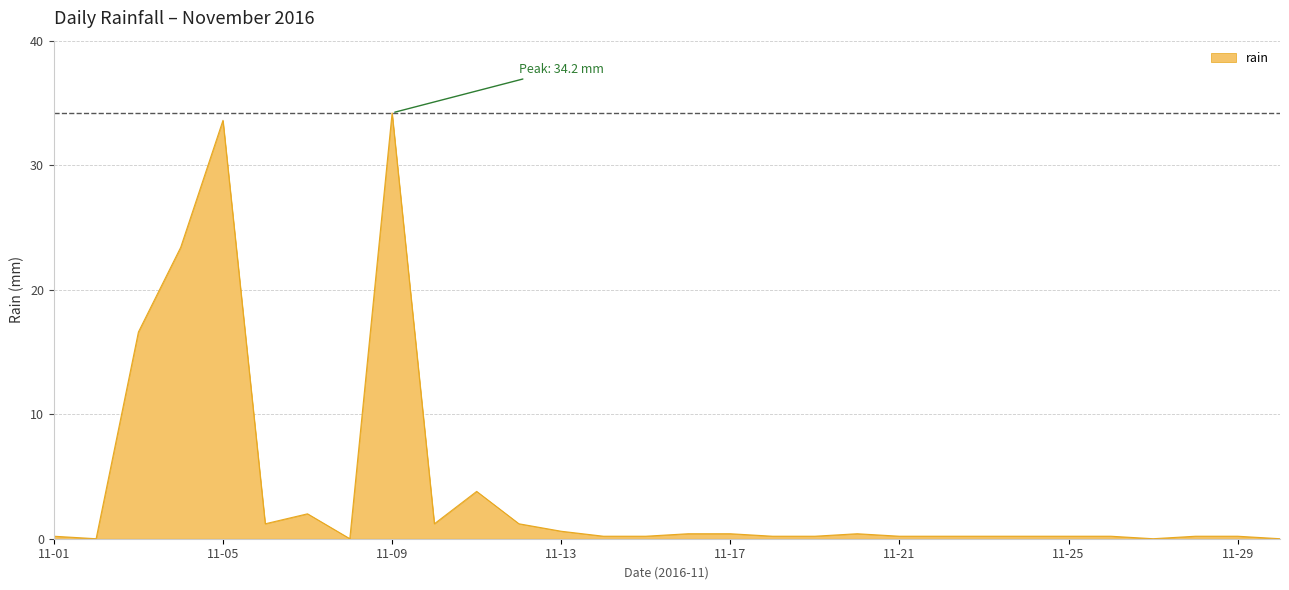

What is the sum of all values?

121.6